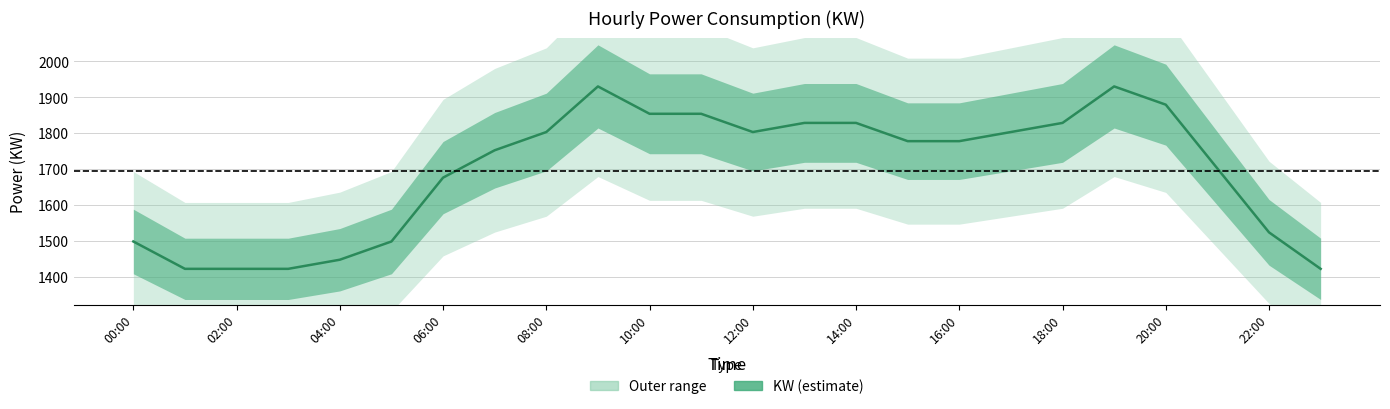

Reading left to right, list all the values displayed in this chart.

1498.6	1422.4	1422.4	1422.4	1447.8	1498.6	1676.4	1752.6	1803.4	1930.4	1854.2	1854.2	1803.4	1828.8	1828.8	1778.0	1778.0	1803.4	1828.8	1930.4	1879.6	1701.8	1524.0	1422.4